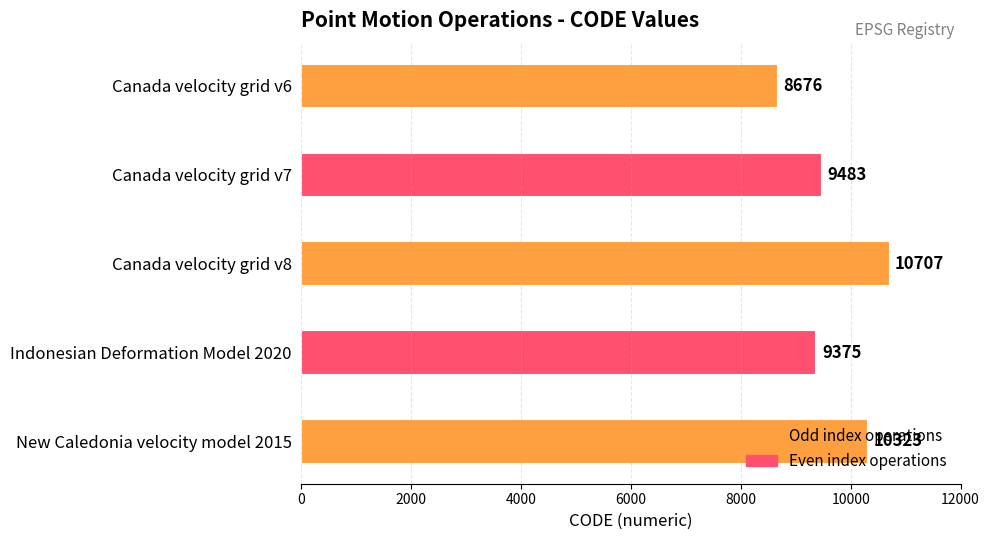

What is the maximum value shown in the chart?

10707